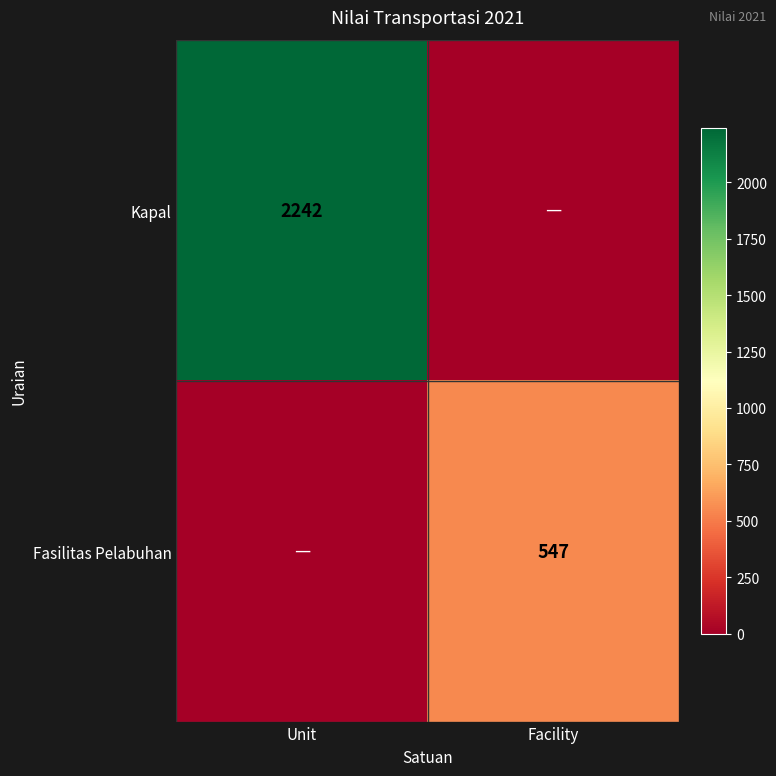

Is it true that Kapal equals 3230 at Unit?

False